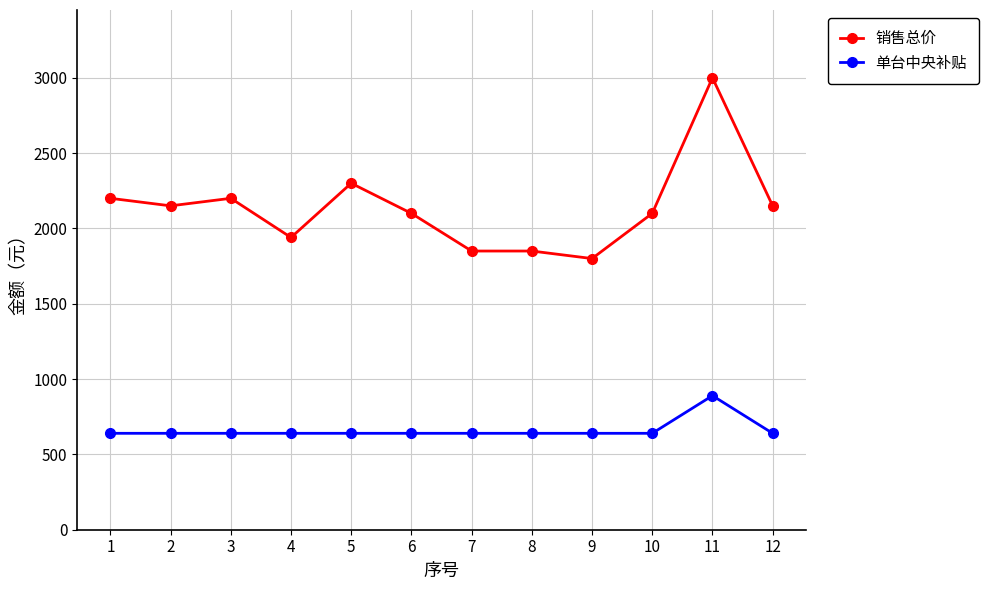

At which label does 单台中央补贴 reach its peak?

11